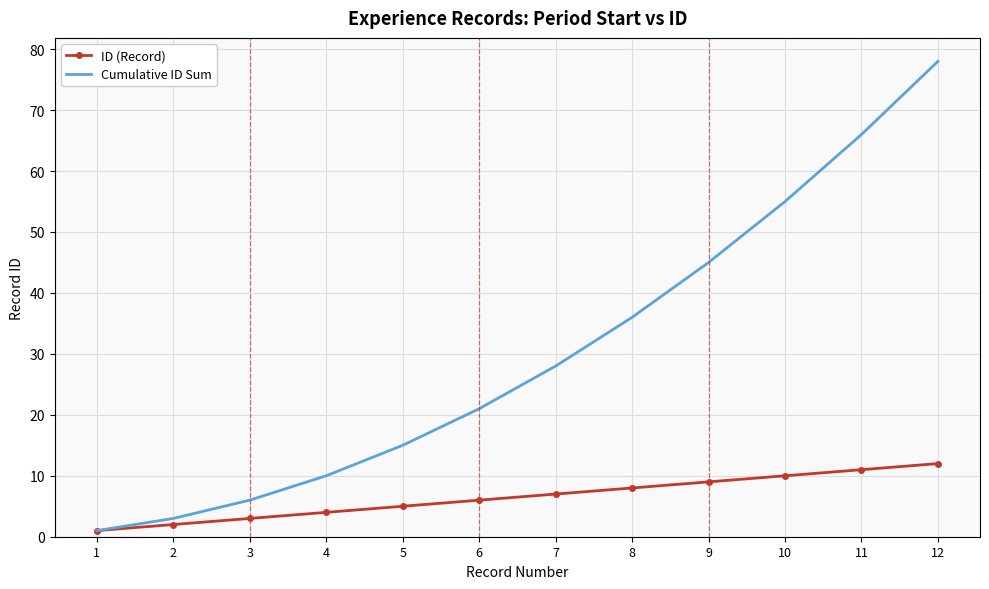

Rank the series by their average value, from highest to lowest.

Cumulative ID Sum, ID (Record)